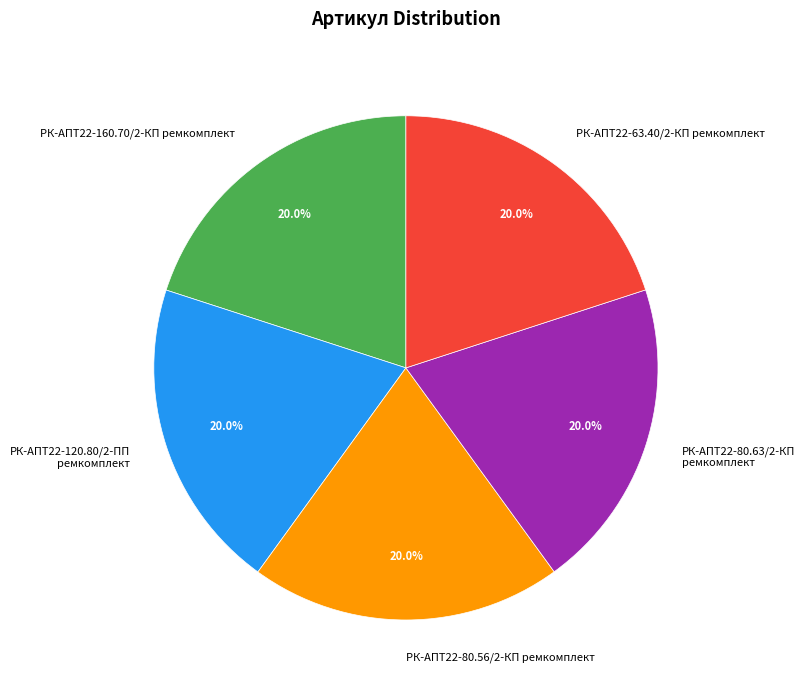

What percentage is NOT represented by РК-АПТ22-63.40/2-КП ремкомплект?

80.0%